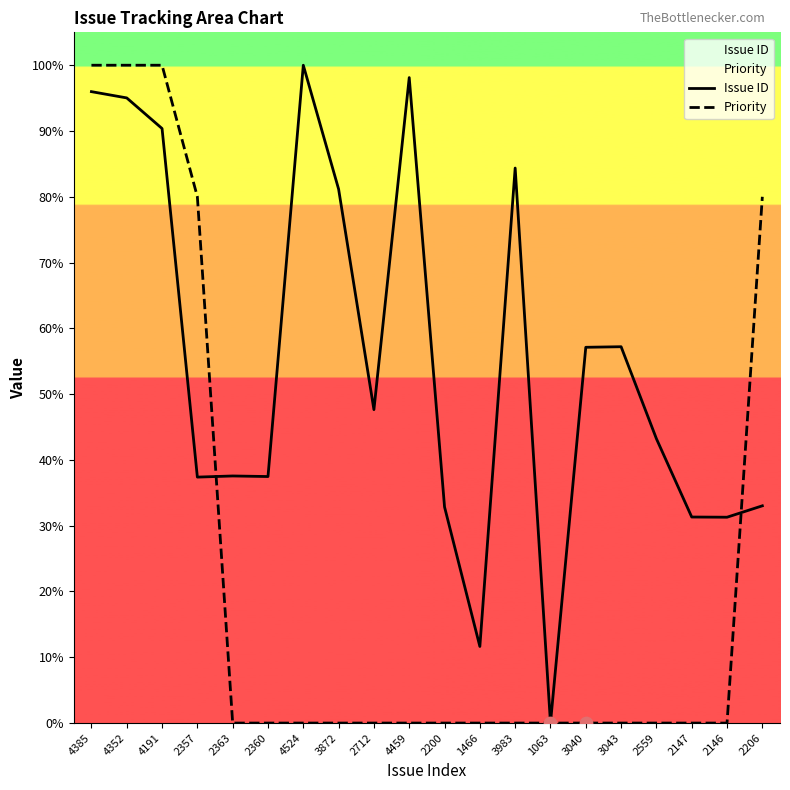

Which series contains the lowest Y value?

Issue ID